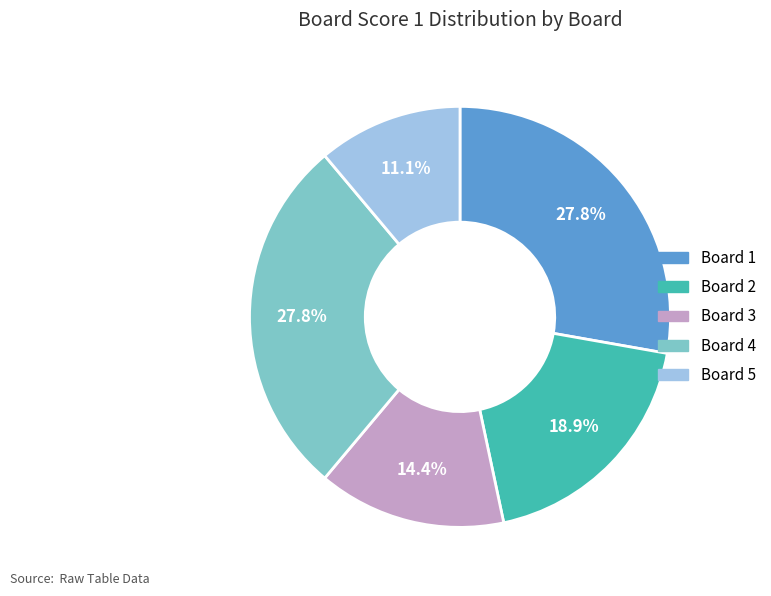

Which category has the smallest portion of the pie?

Board 5